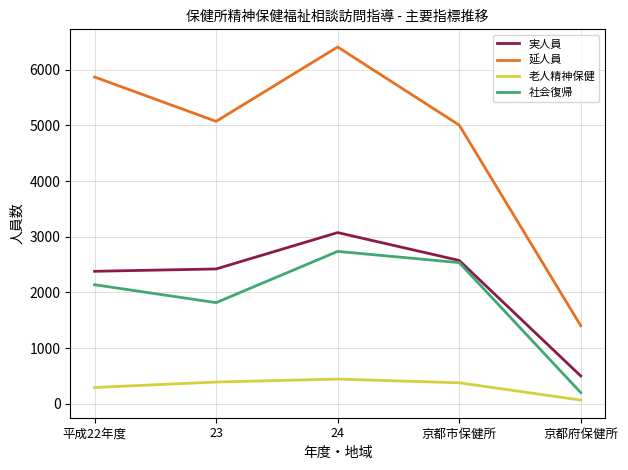

Count the number of categories in the chart.

5